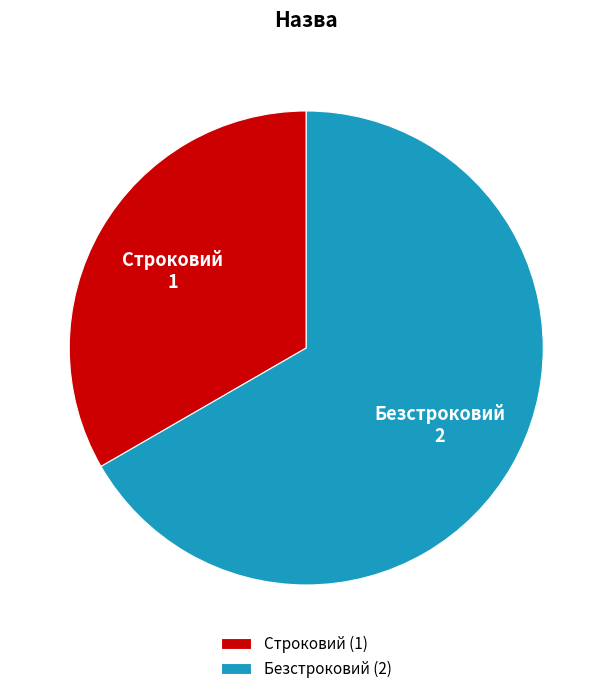

Which category has the biggest portion of the pie?

Безстроковий